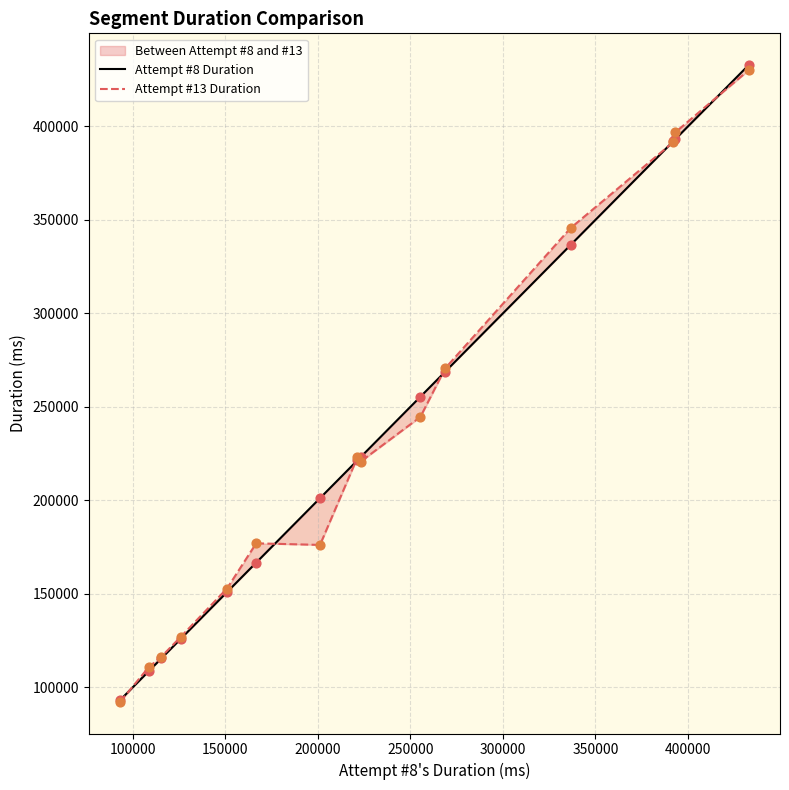

Which series has the widest spread of Y values?

Attempt #8 Duration